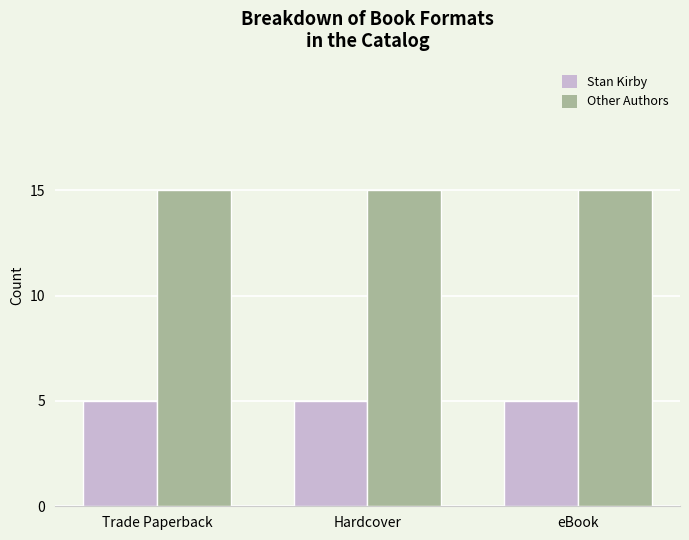

What is the label of the 2nd bar from the left?

Hardcover